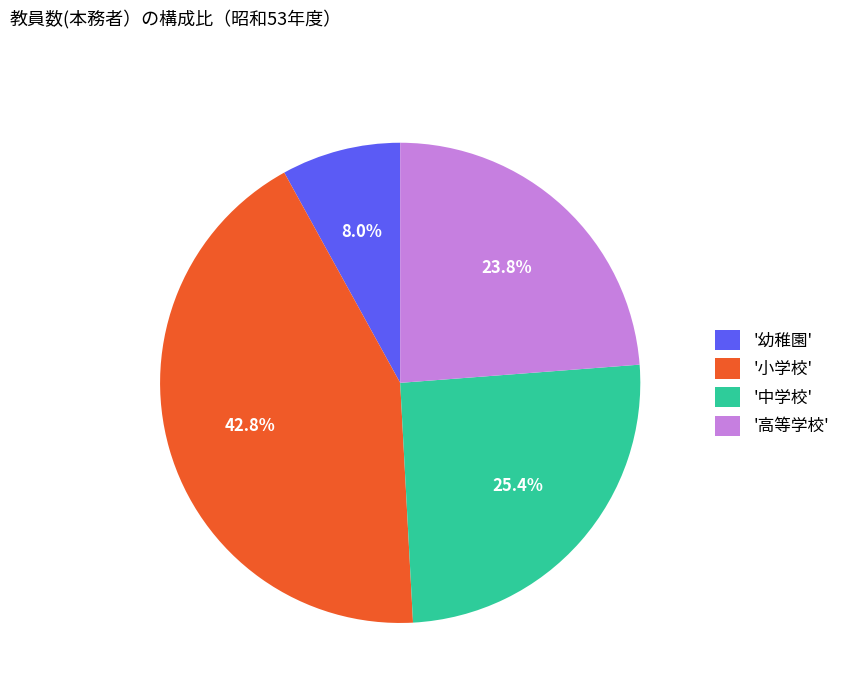

Rank the categories by value from highest to lowest.

'小学校', '中学校', '高等学校', '幼稚園'